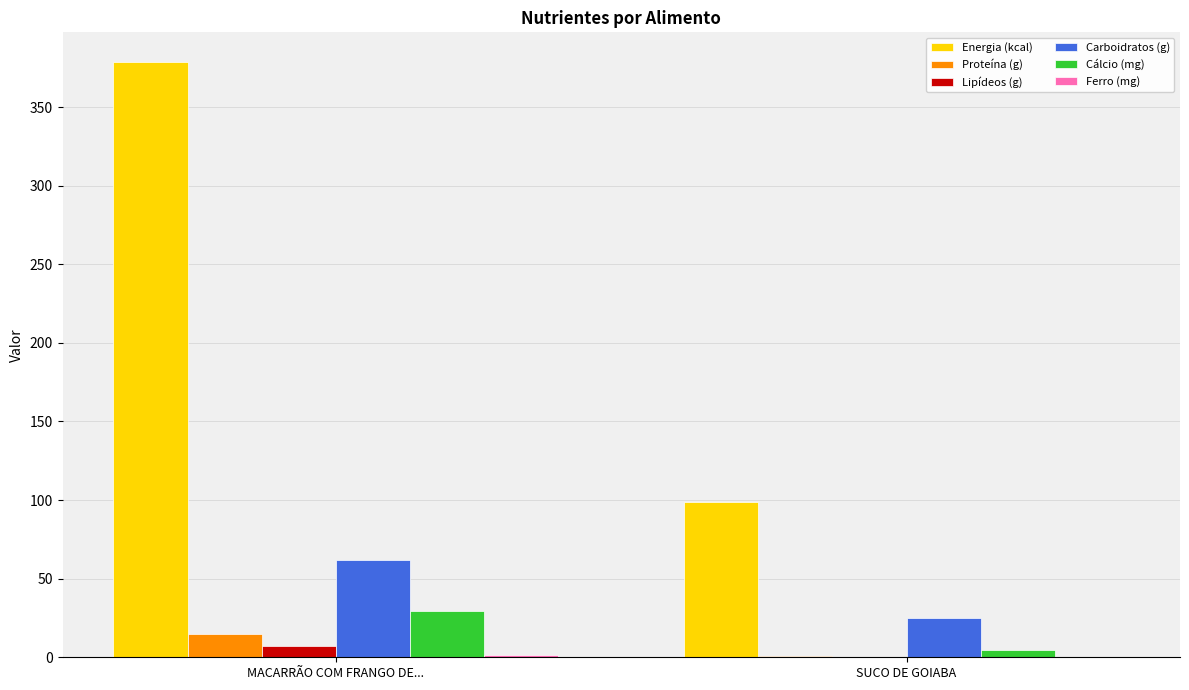

What is the greatest value displayed?

378.6